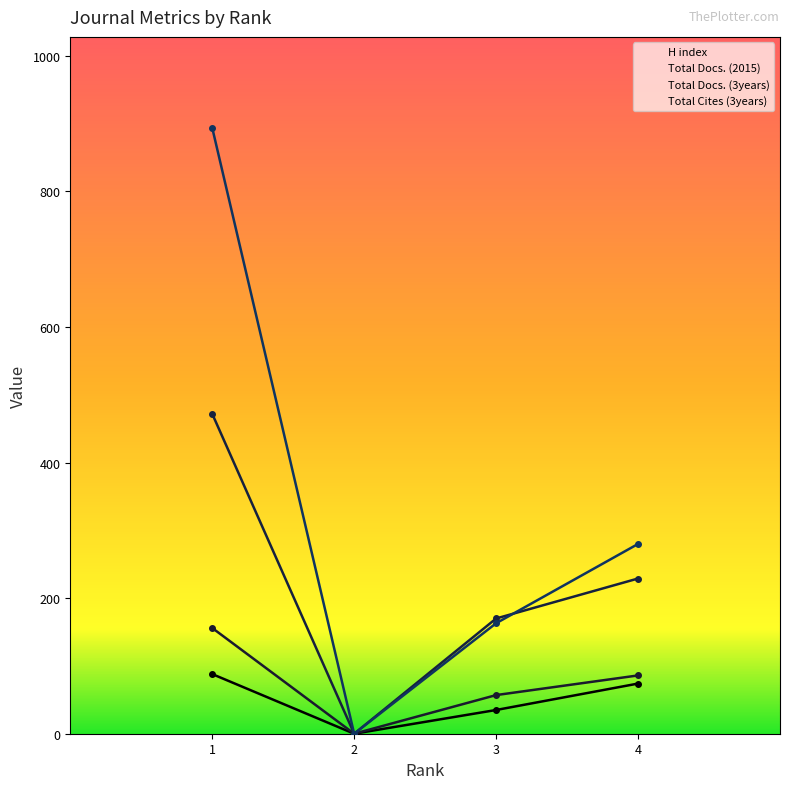

What is the total value across all series at 3?

425